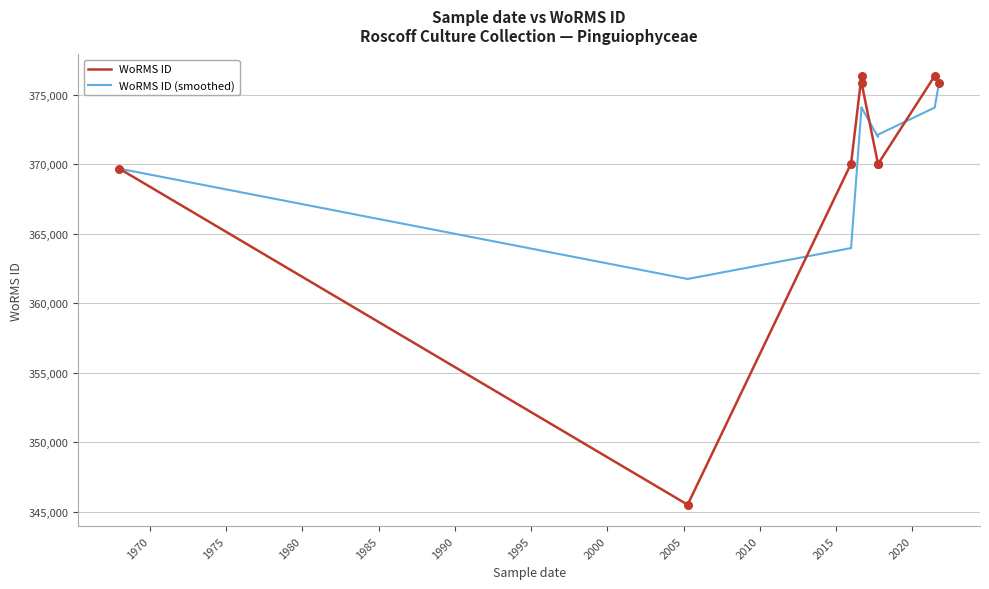

At how many categories does at least one series exceed 369688?

7